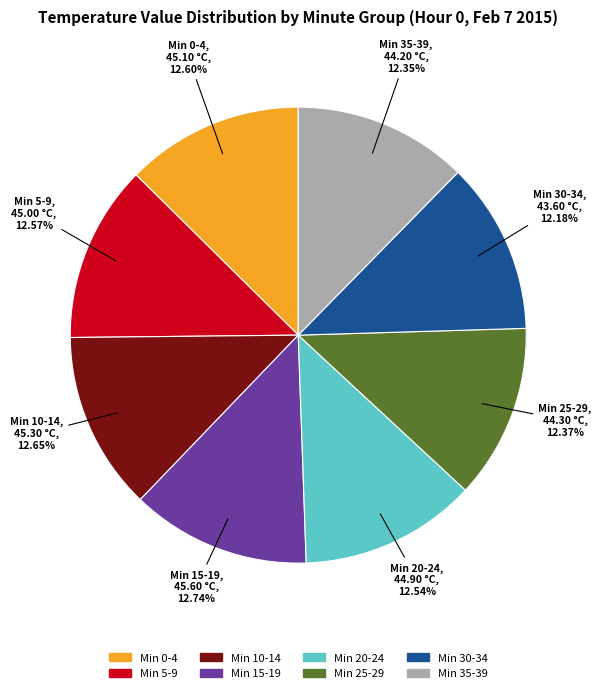

Is there any slice that represents more than half of the pie?

No